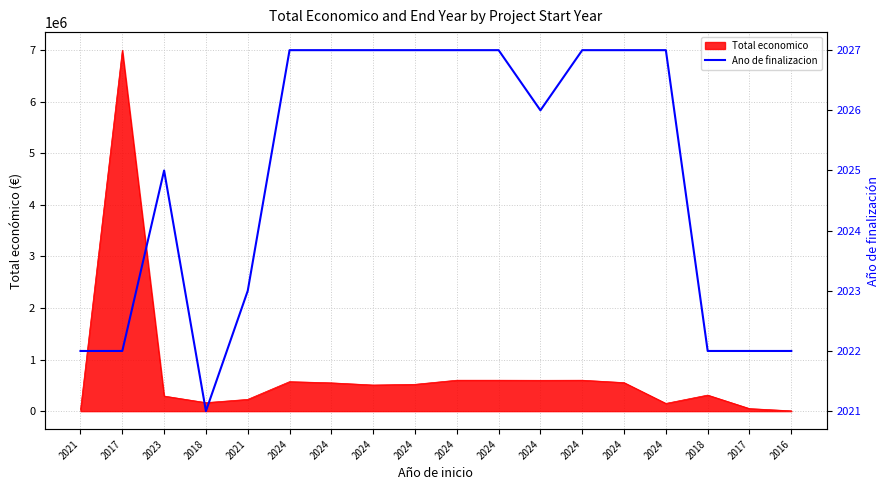

Reading left to right, extract all data points from this chart.

2021=2022	2017=2022	2023=2025	2018=2021	2021=2023	2024=2027	2024=2027	2024=2027	2024=2027	2024=2027	2024=2027	2024=2026	2024=2027	2024=2027	2024=2027	2018=2022	2017=2022	2016=2022